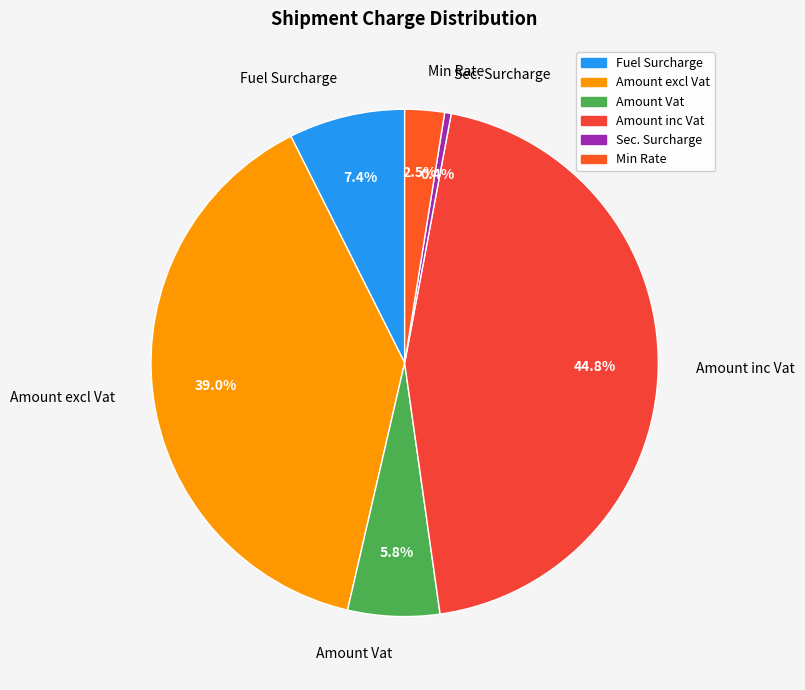

How many segments does this pie chart have?

6